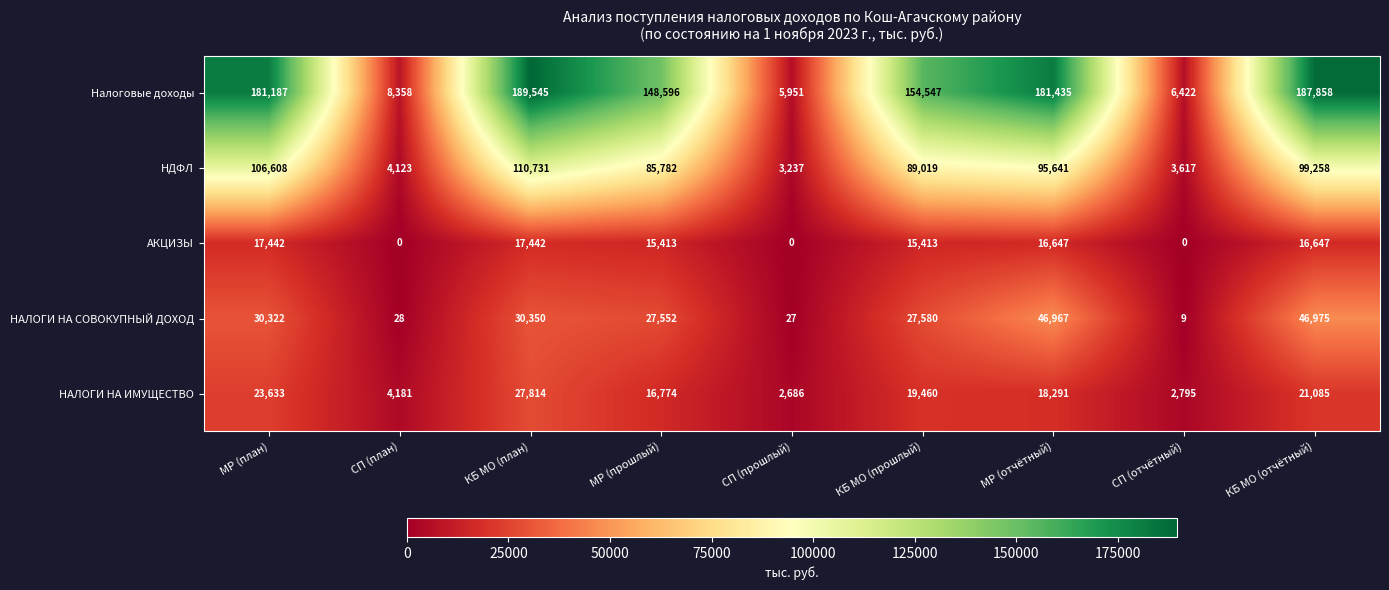

What is the sum of all НАЛОГИ НА ИМУЩЕСТВО values?

136719